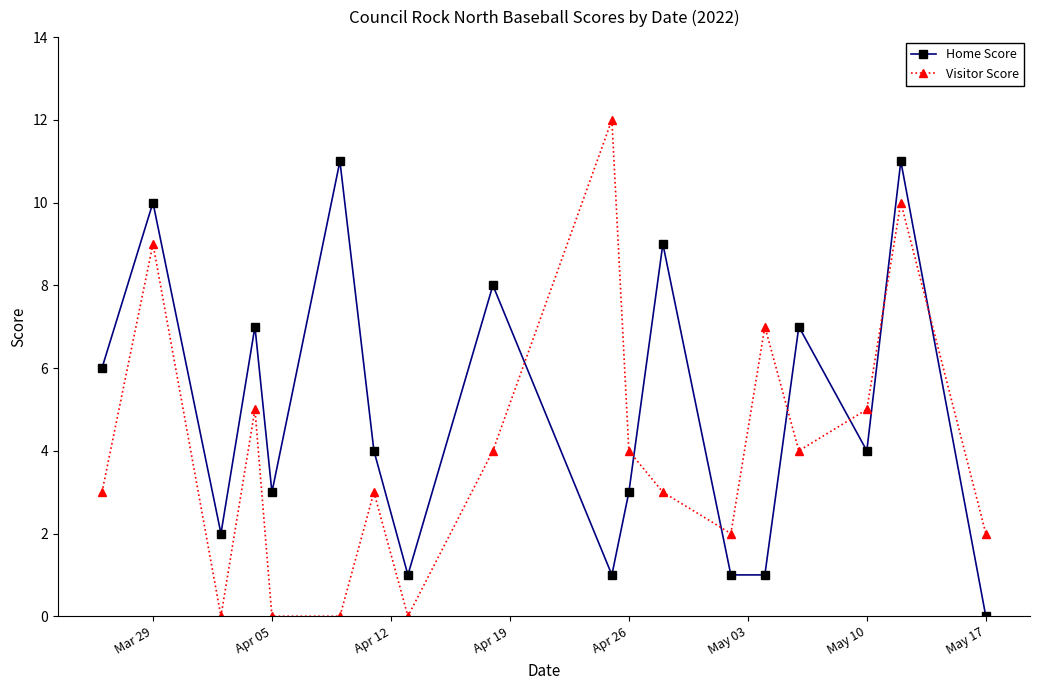

True or false: Visitor Score and Home Score intersect in this chart.

True